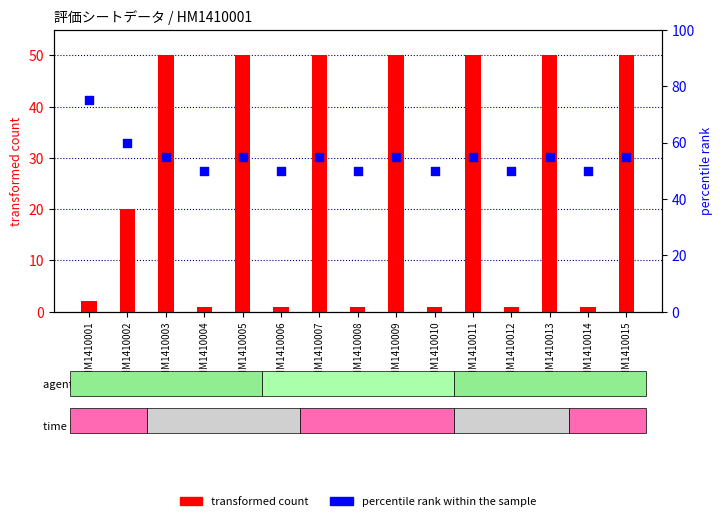

Which series has the largest Y range (max minus min)?

transformed count